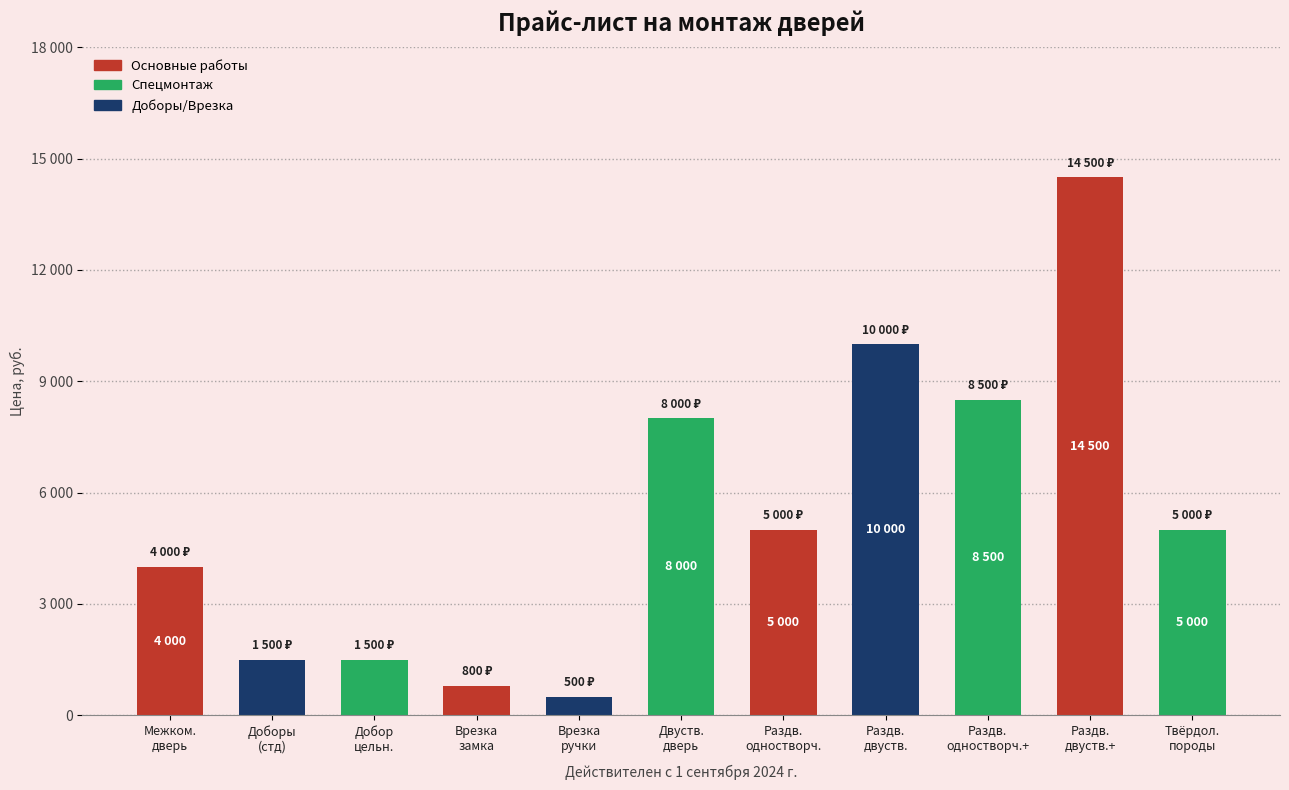

Are the bars grouped side by side (vs. stacked)?

No